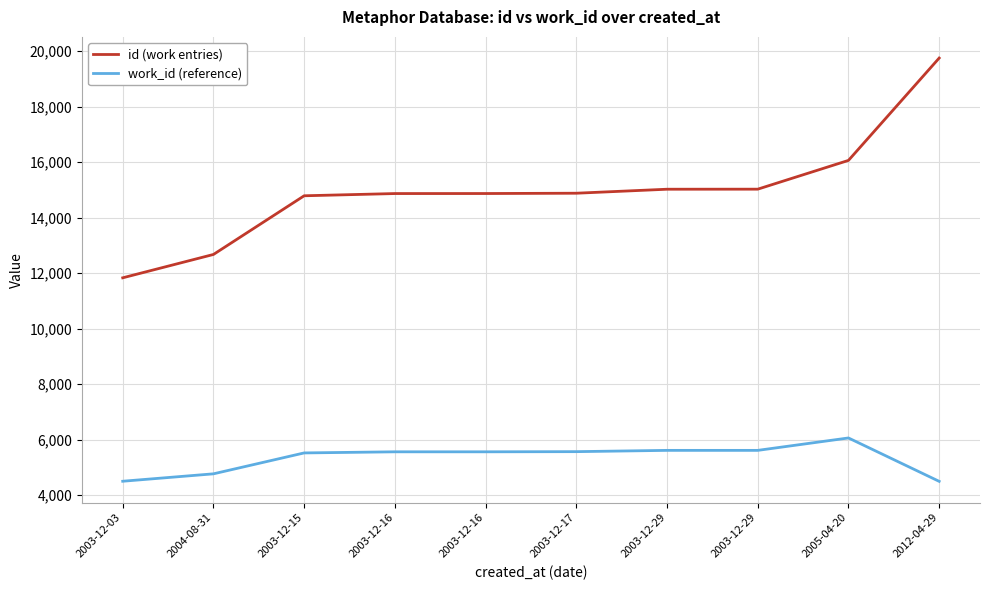

What are all the series names shown in the legend?

id (work entries), work_id (reference)